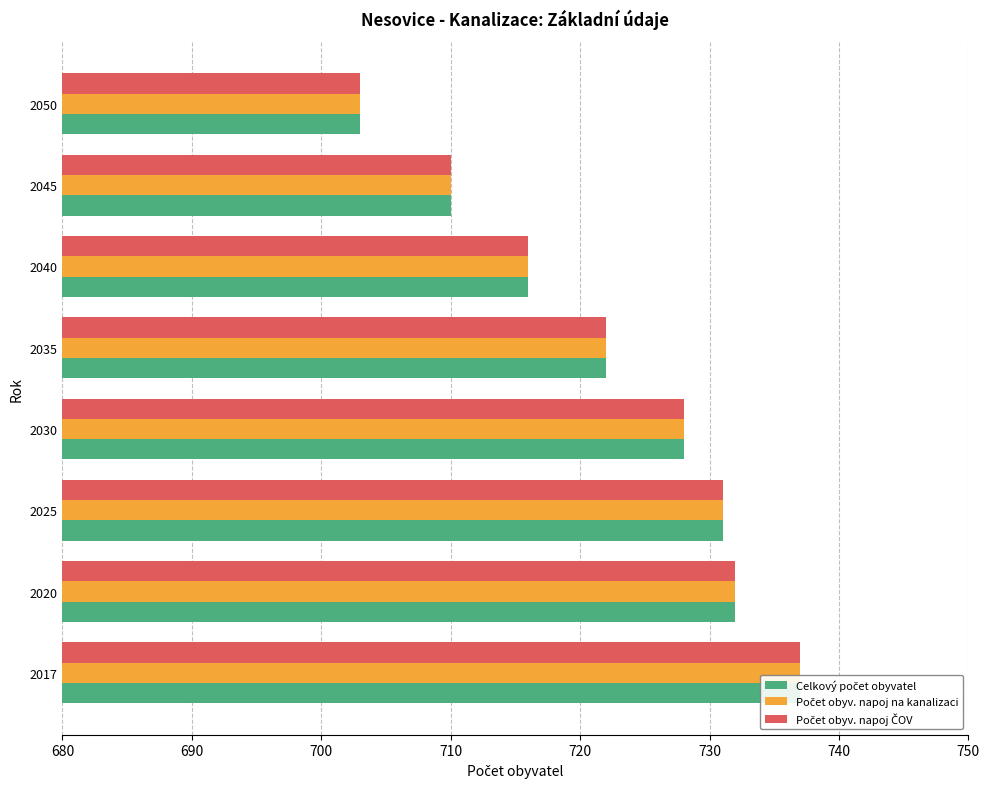

Which series has the largest range (max minus min)?

Celkový počet obyvatel